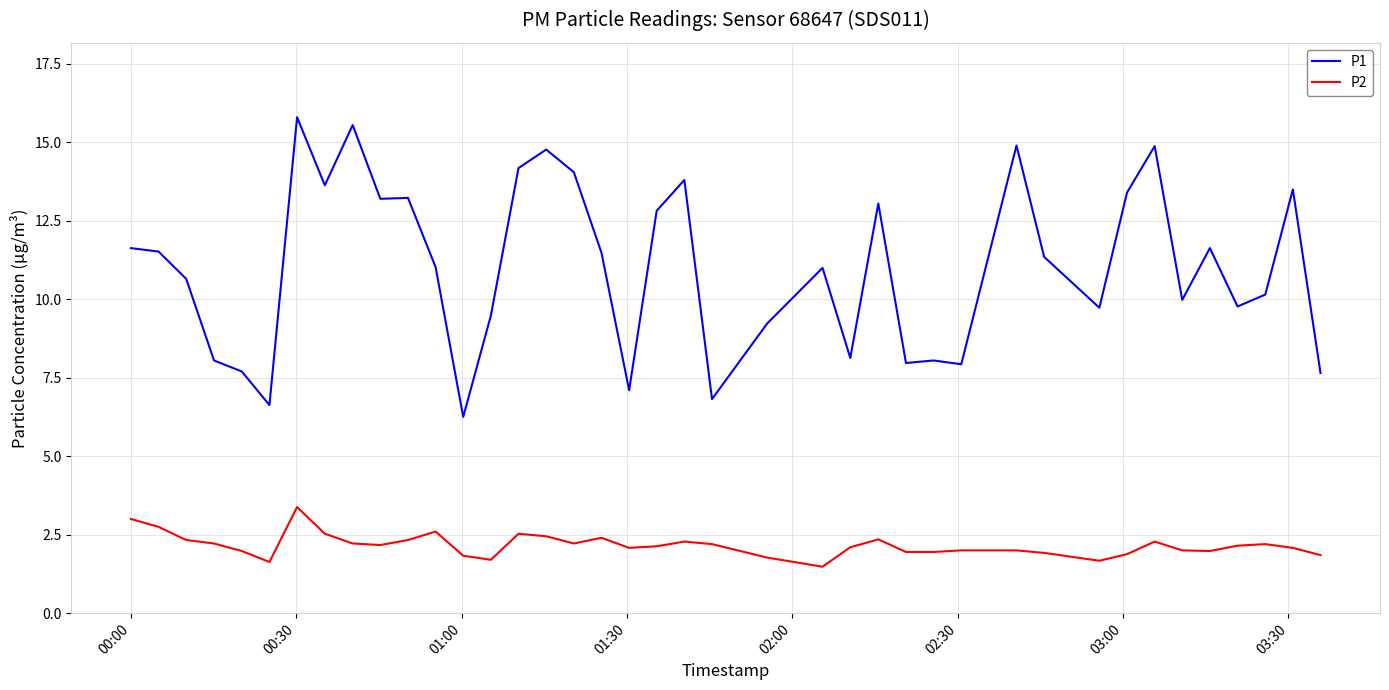

What is the greatest value displayed?

15.8